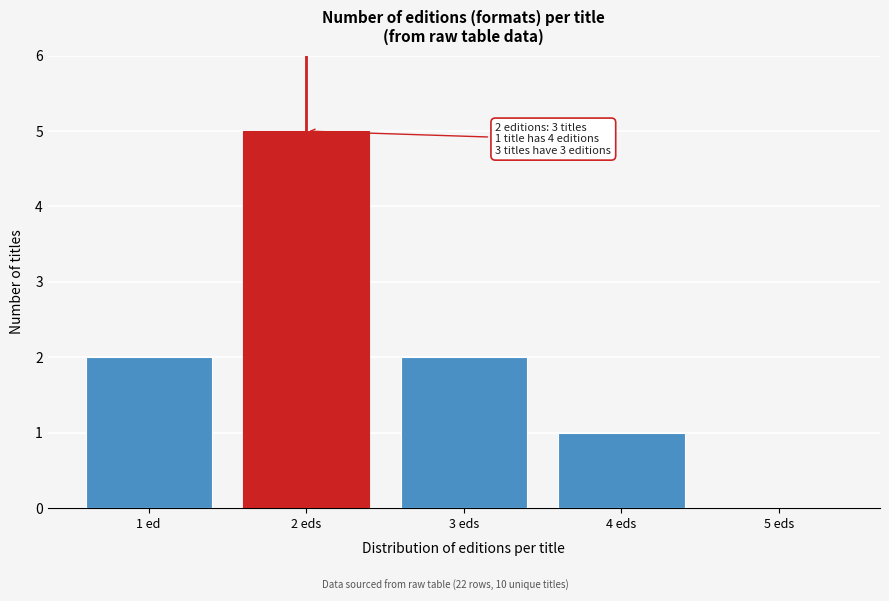

Reading right to left, what are all the values shown in this chart?

5 eds=0	4 eds=1	3 eds=2	2 eds=5	1 ed=2